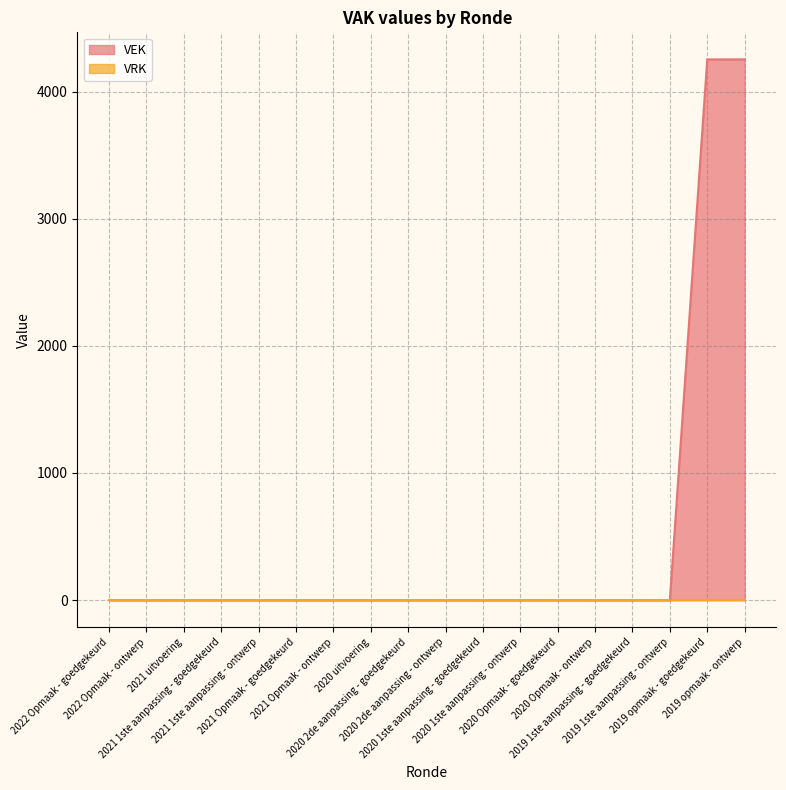

Reading left to right, extract all data points from this chart.

2022 Opmaak - goedgekeurd=0	2022 Opmaak - ontwerp=0	2021 uitvoering=0	2021 1ste aanpassing - goedgekeurd=0	2021 1ste aanpassing - ontwerp=0	2021 Opmaak - goedgekeurd=0	2021 Opmaak - ontwerp=0	2020 uitvoering=0	2020 2de aanpassing - goedgekeurd=0	2020 2de aanpassing - ontwerp=0	2020 1ste aanpassing - goedgekeurd=0	2020 1ste aanpassing - ontwerp=0	2020 Opmaak - goedgekeurd=0	2020 Opmaak - ontwerp=0	2019 1ste aanpassing - goedgekeurd=0	2019 1ste aanpassing - ontwerp=0	2019 opmaak - goedgekeurd=4253	2019 opmaak - ontwerp=4253